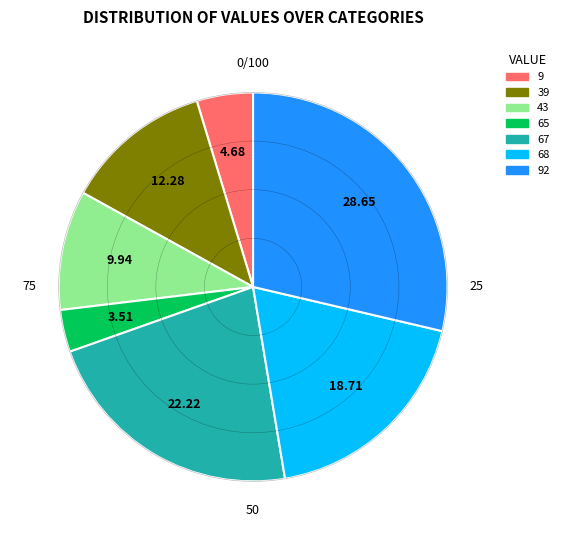

Is there a majority slice in this chart?

No